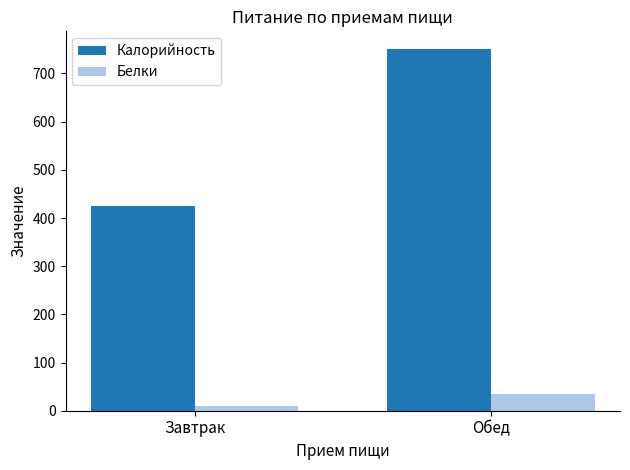

Reading left to right, transcribe all the data shown in this chart.

Калорийность: 424	750
Белки: 10	35